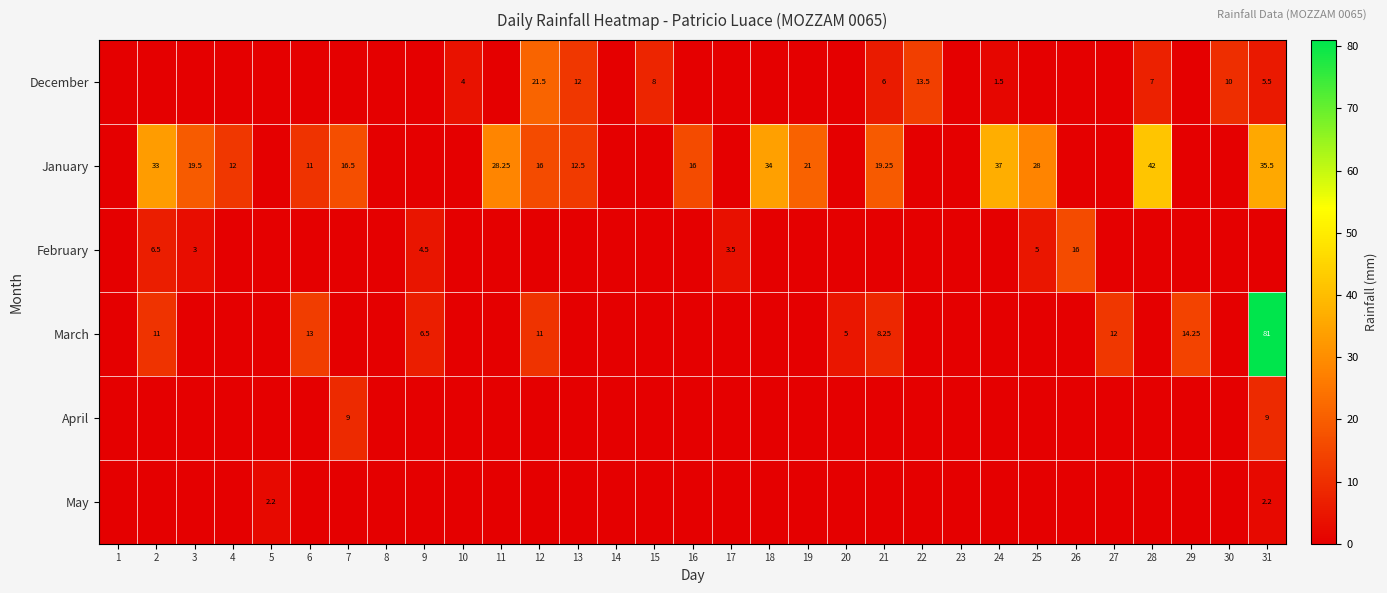

True or false: January has a value of 0.0 at 22.

True